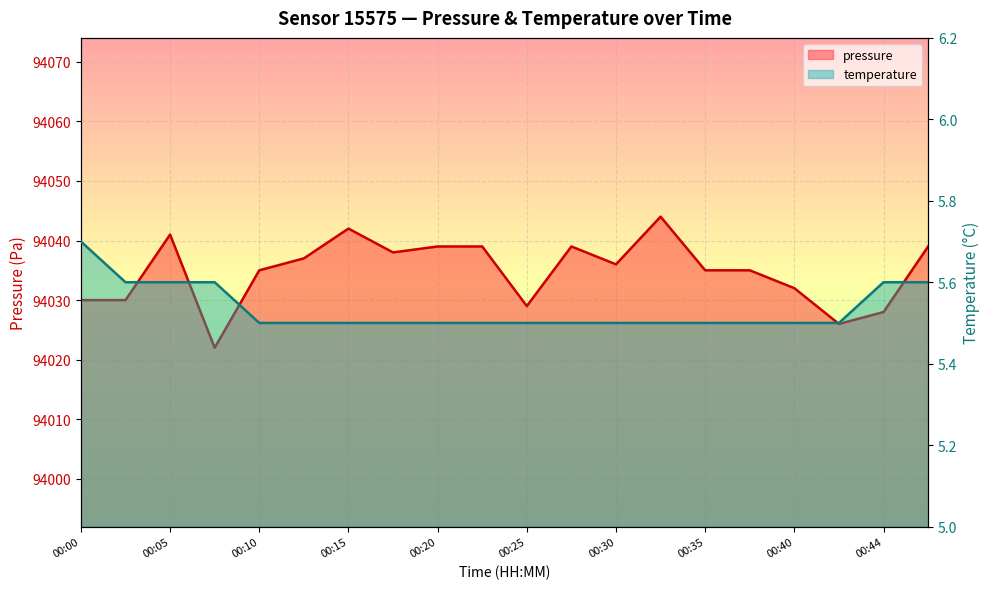

True or false: pressure and temperature cross at least once.

False